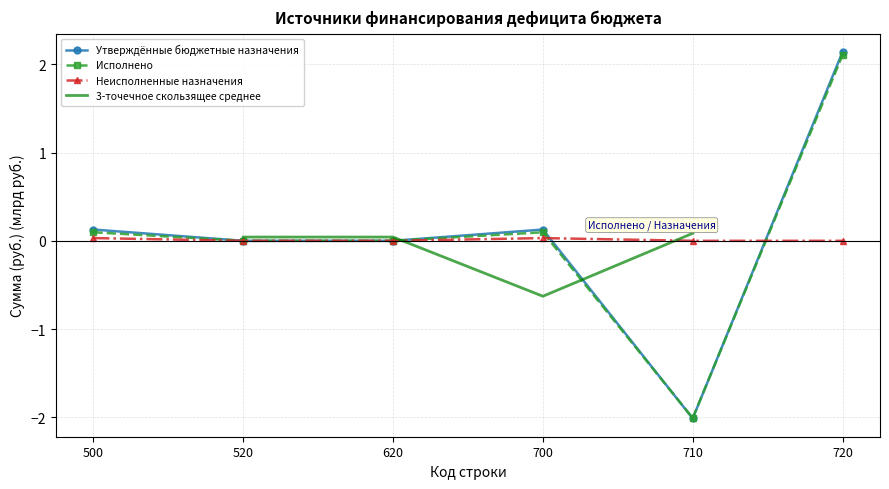

After their last crossing, which series has the higher values: Утверждённые бюджетные назначения or Неисполненные назначения?

Утверждённые бюджетные назначения